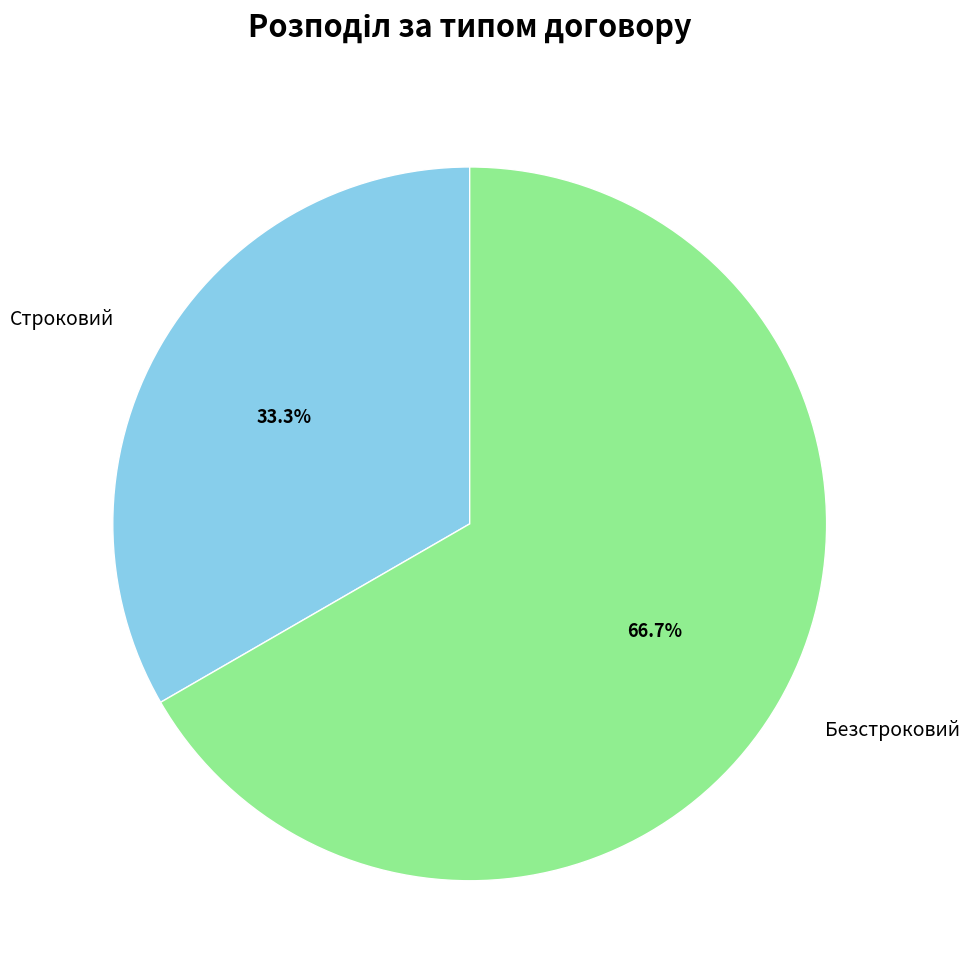

Is there any slice that represents more than half of the pie?

Yes